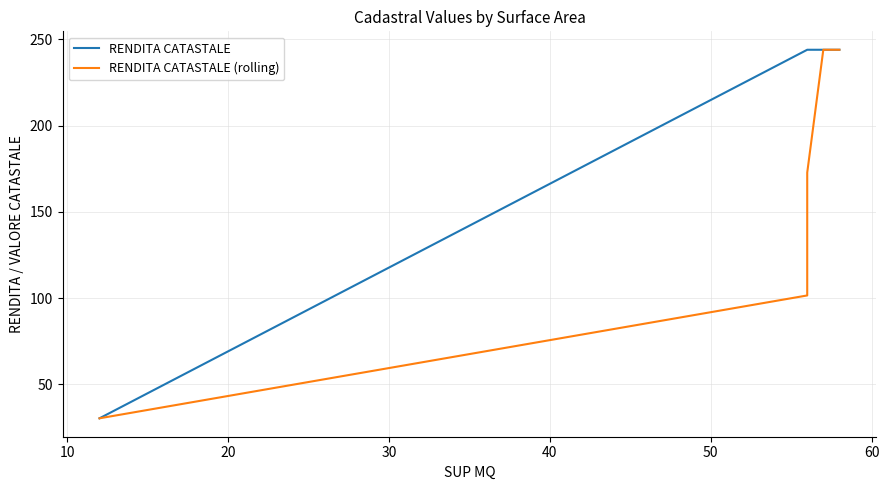

How many values in the RENDITA CATASTALE series are below 244?

8